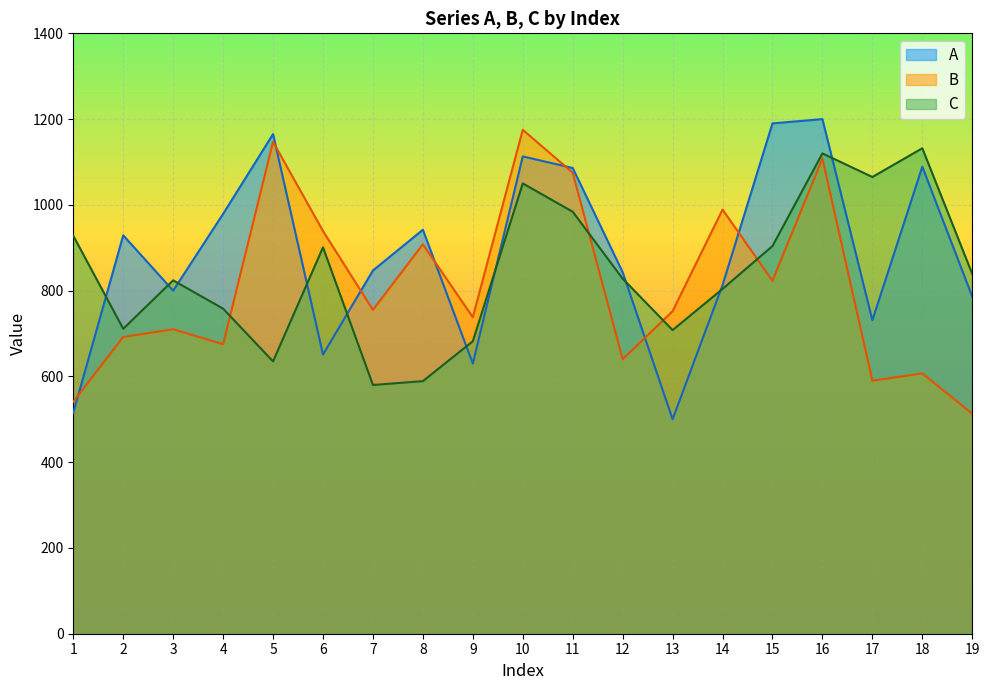

At 12, list the series in order from largest to smallest.

A, C, B